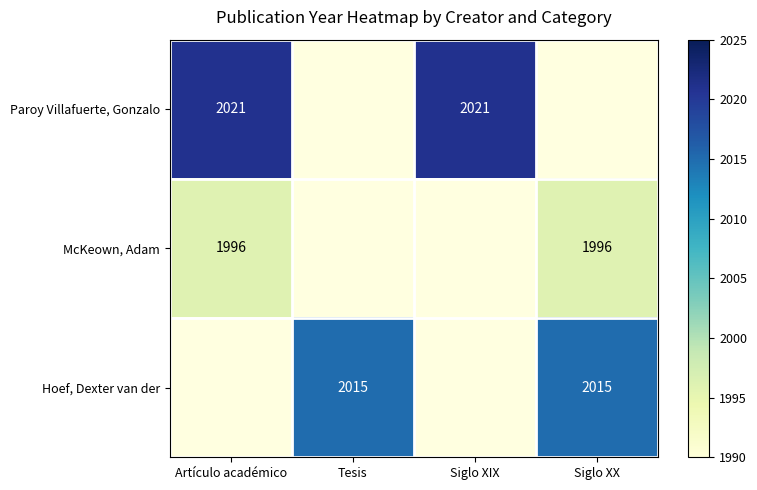

What is the spread (max minus min) of values at Artículo académico?

25.0